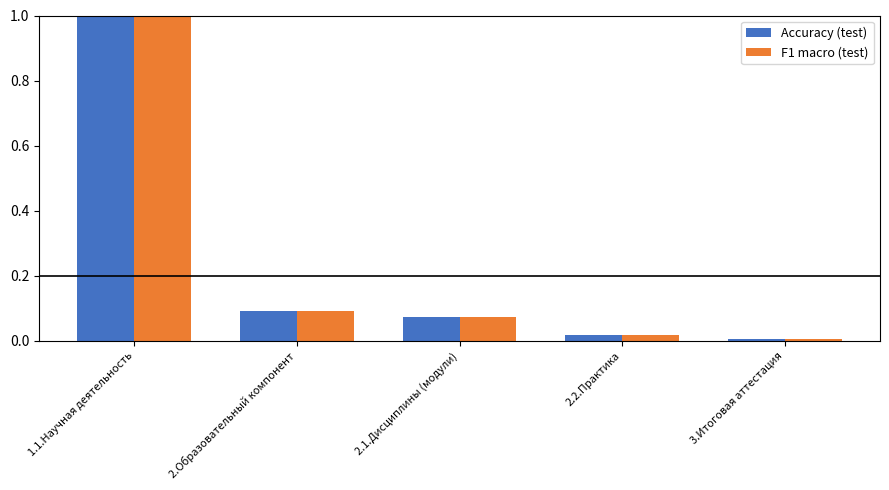

At which category is the sum across all series the highest?

1.1.Научная деятельность